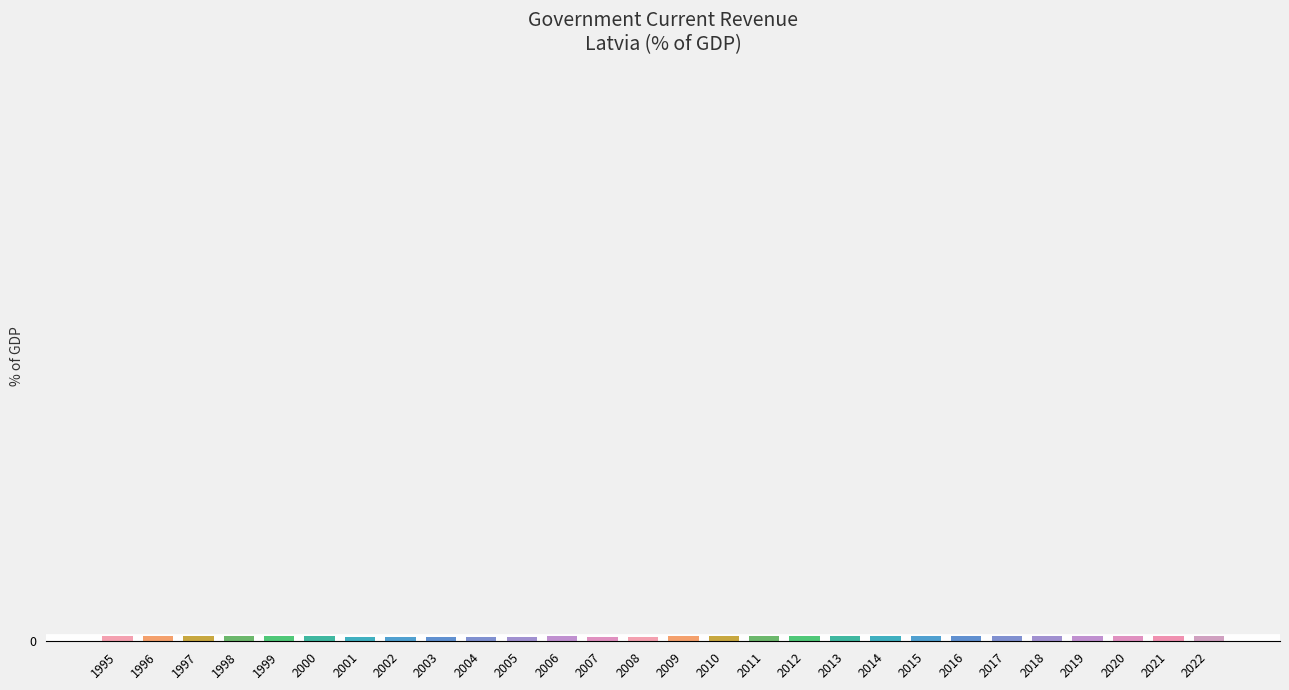

List the labels in order of value, smallest first.

2003, 2002, 2001, 2008, 2005, 2007, 2004, 2000, 1995, 1996, 2009, 1997, 2006, 2022, 2012, 2010, 2013, 2015, 2014, 2021, 2011, 1999, 2019, 1998, 2020, 2016, 2017, 2018